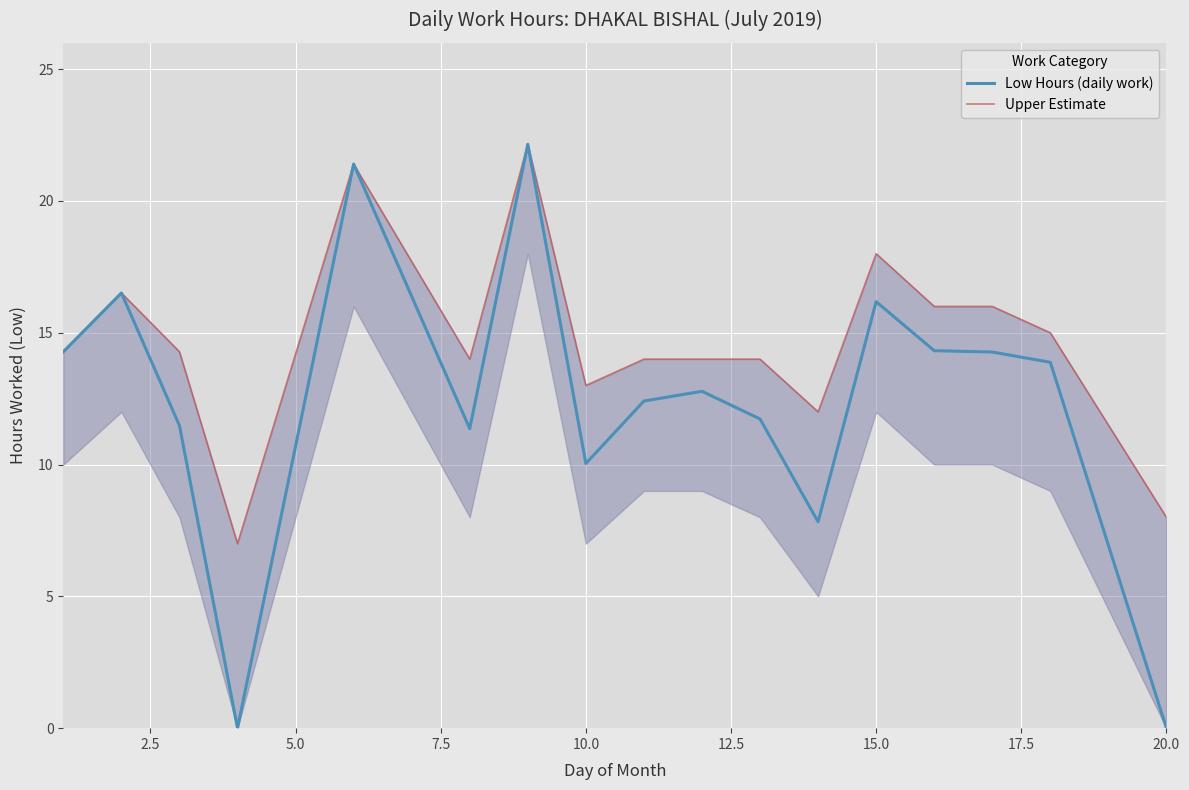

What are all the series names shown in the legend?

Low Hours (daily work), Upper Estimate